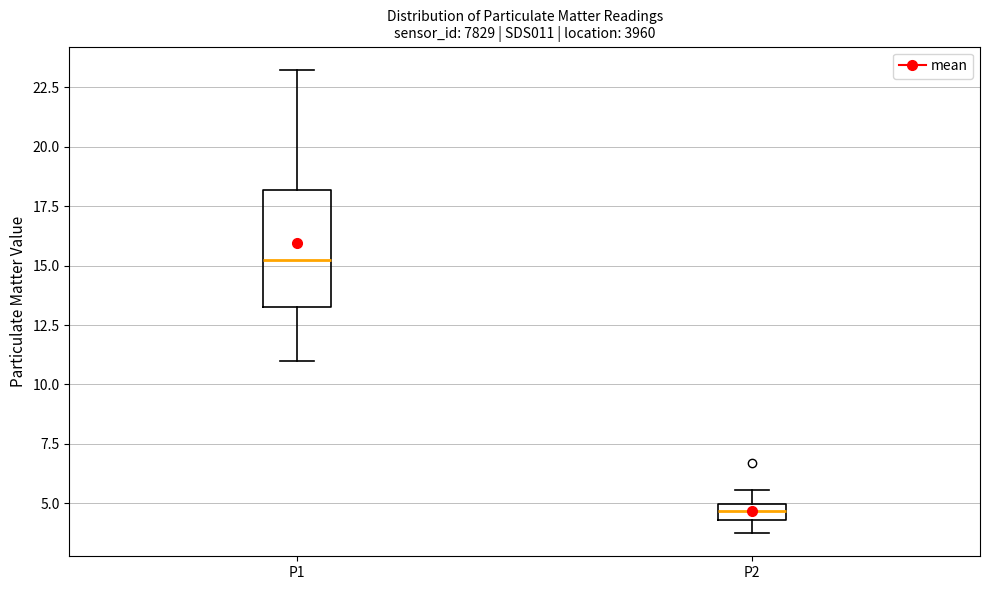

Where does the upper whisker of the box for P1 end on the y-axis? The values are not printed on the chart, so give them approximately, as read against the axis.

23.0